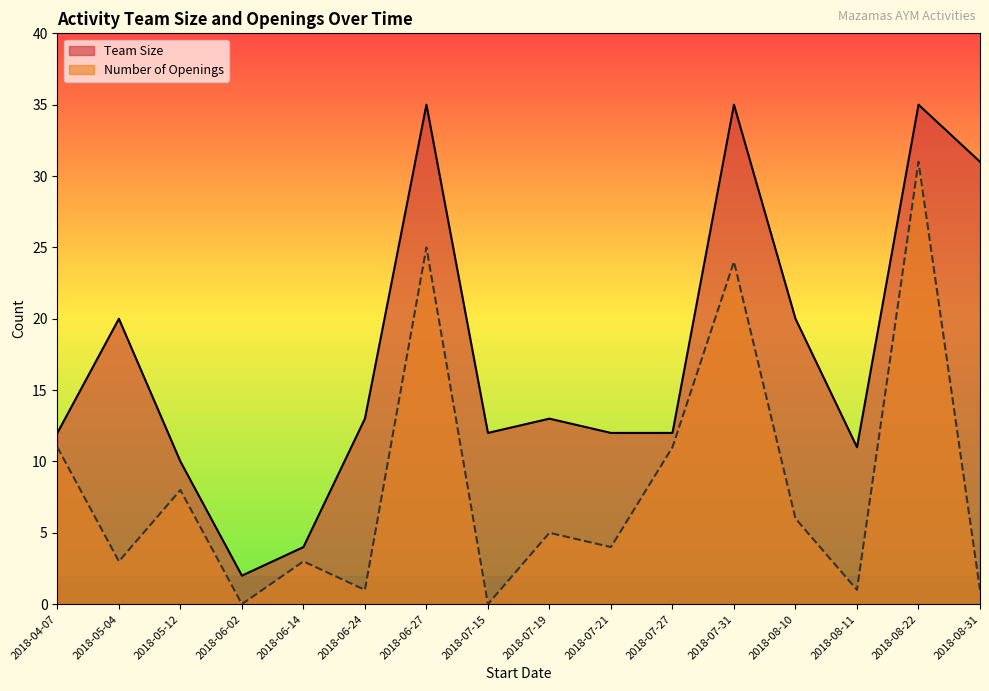

How many lines are shown in the chart?

2